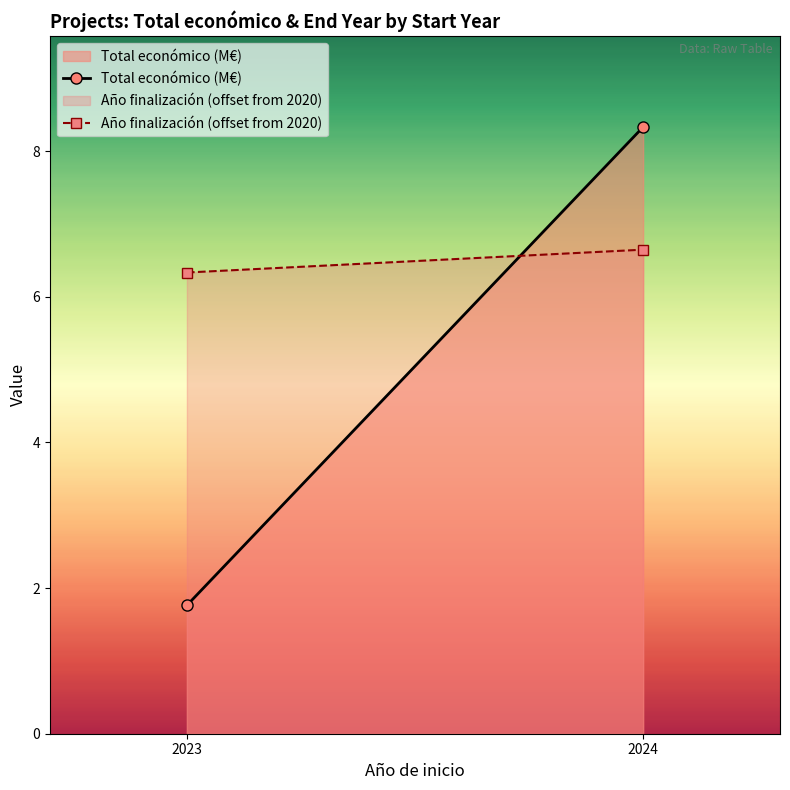

At which category is the sum across all series the highest?

2024